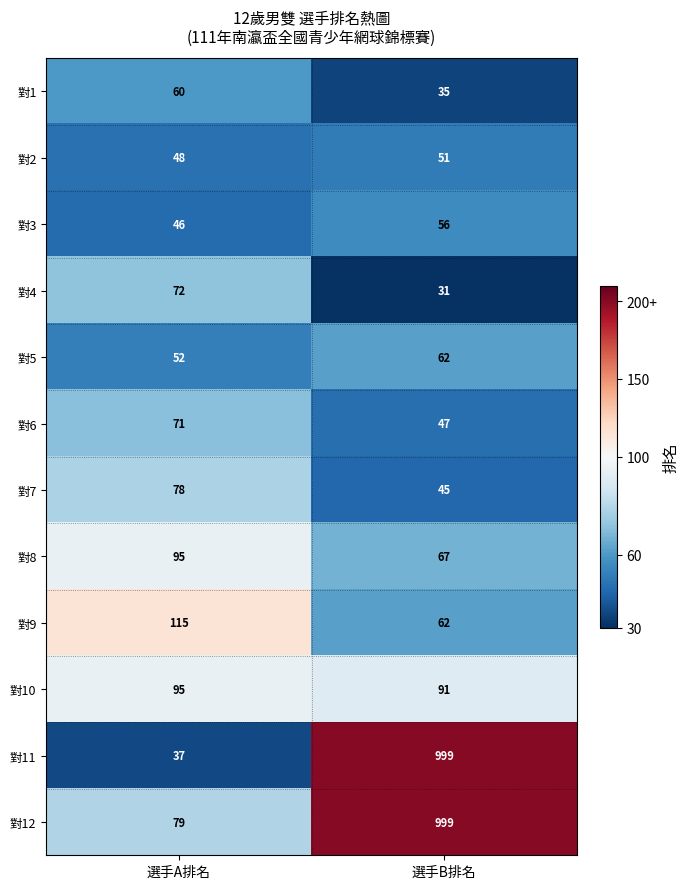

Is the value of 對8 at 選手B排名 greater than the value of 對11 at 選手B排名?

No